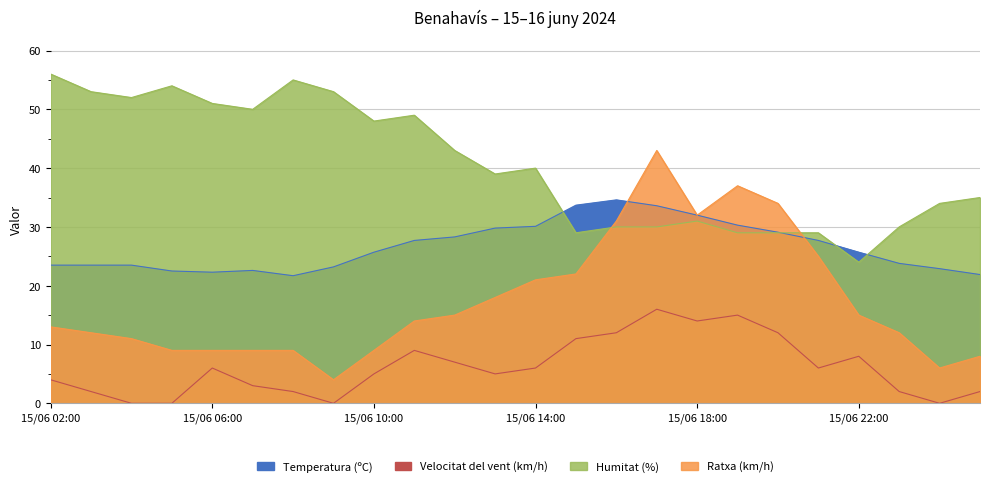

Which has a higher value, 15/06 18:00 or 15/06 05:00?

15/06 18:00